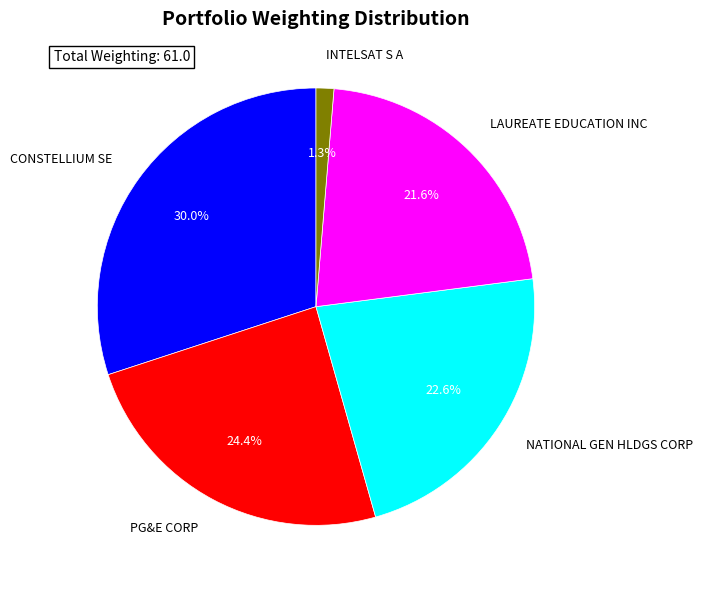

Does NATIONAL GEN HLDGS CORP represent more than half of the total?

No